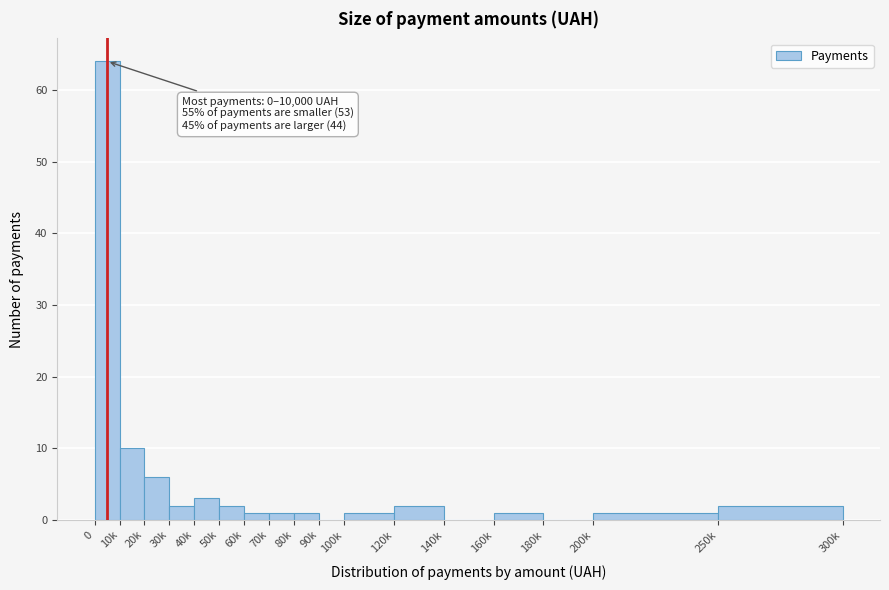

Reading left to right, extract all data points from this chart.

0=64	10k=10	20k=6	30k=2	40k=3	50k=2	60k=1	70k=1	80k=1	90k=0	100k=1	120k=2	140k=0	160k=1	180k=0	200k=1	250k=2